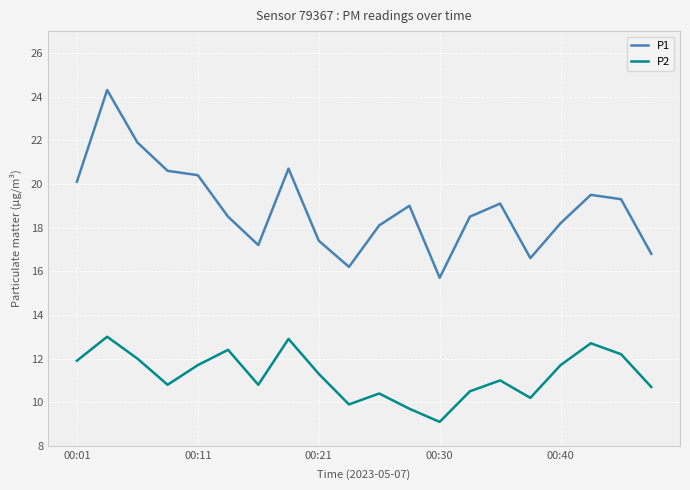

What is the highest value of the P1 series?

24.3